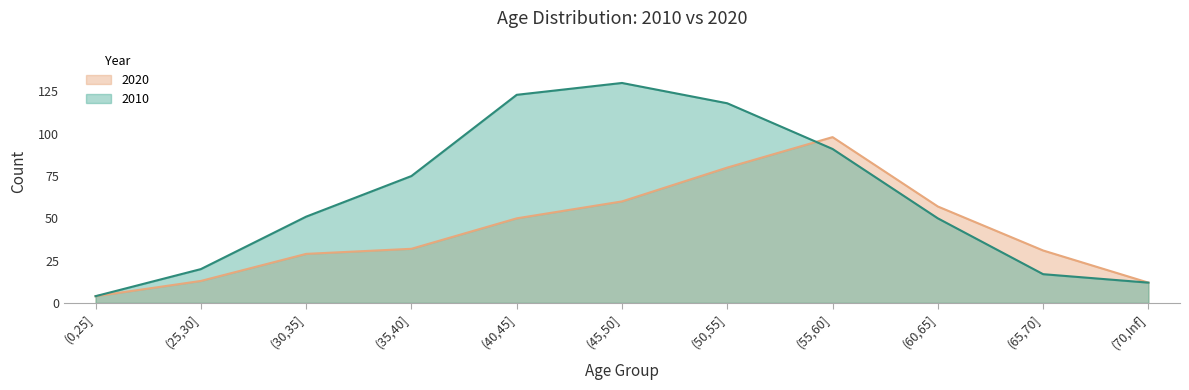

What are all the series names shown in the legend?

2020, 2010